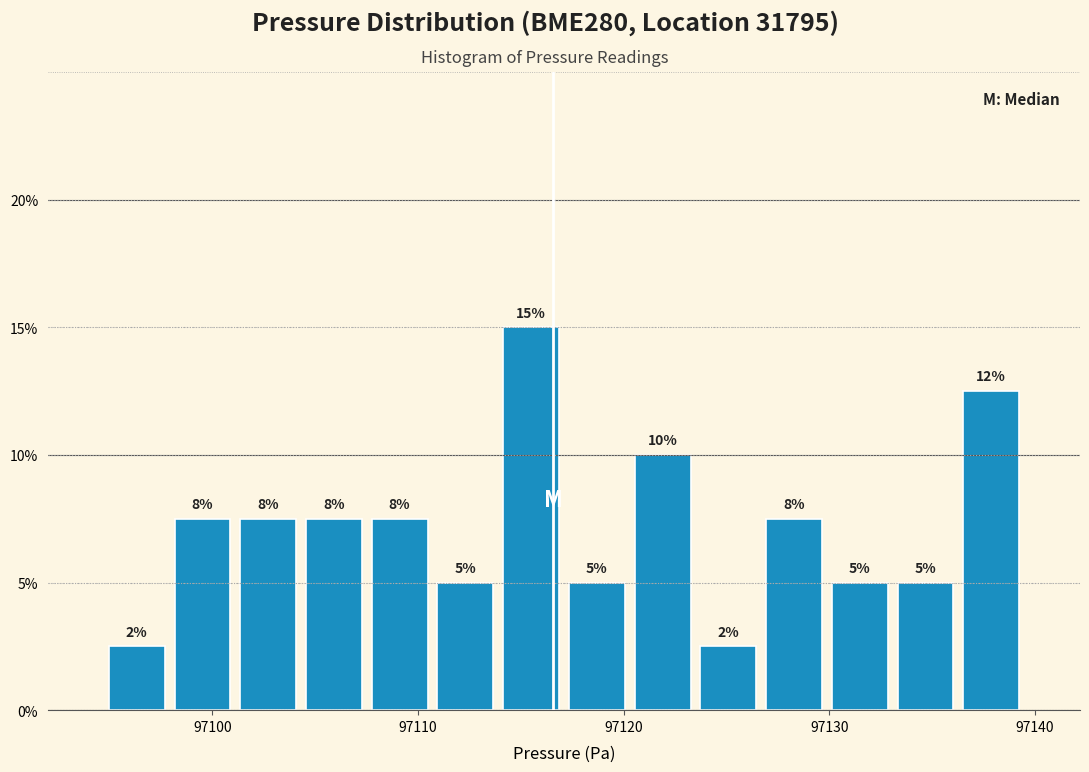

Read against the x-axis, roughly where is the centre of the tallest bar?

97115